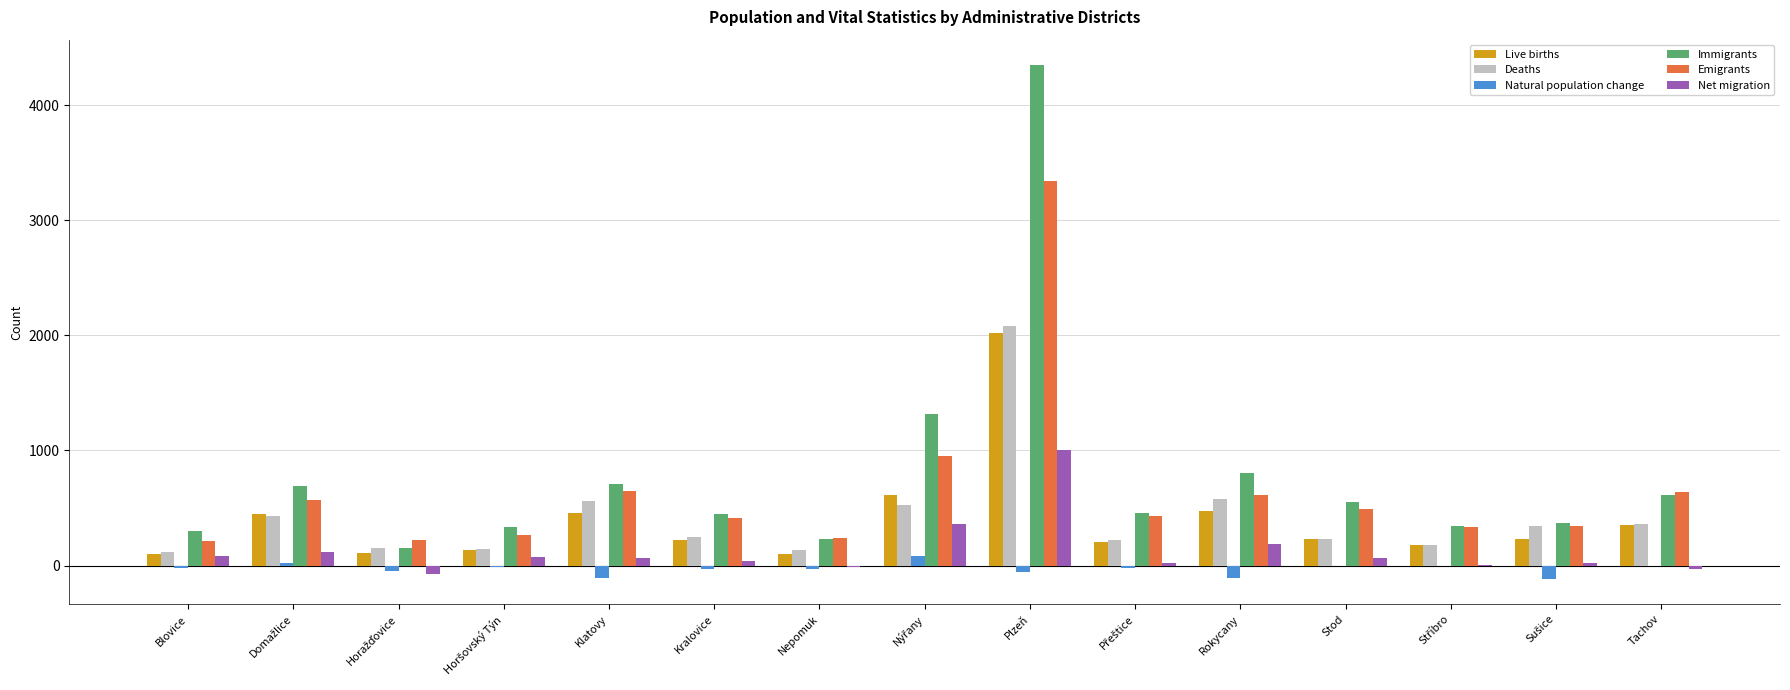

True or false: Immigrants has a value of 4345 at Plzeň.

True